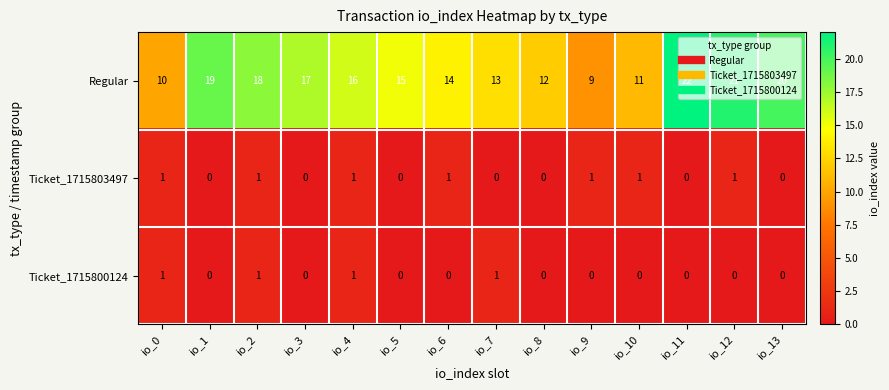

Which series has the largest range (max minus min)?

Regular